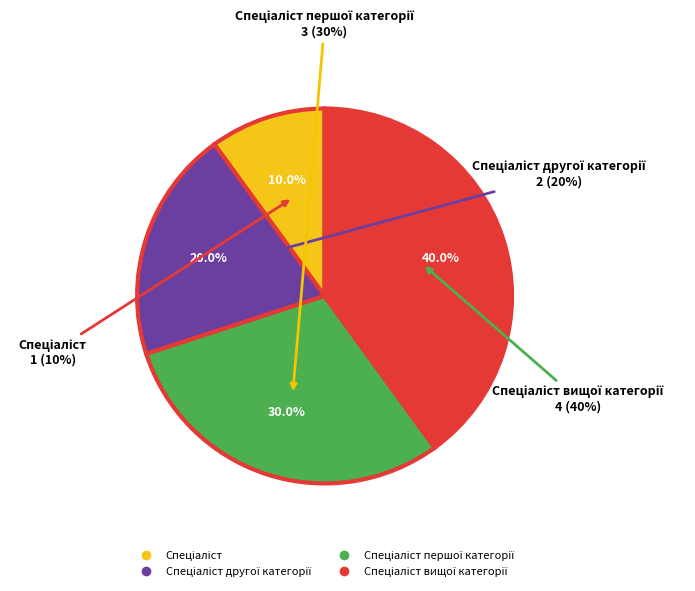

Do Спеціаліст вищої категорії and Спеціаліст другої категорії together represent more than half of the pie?

Yes